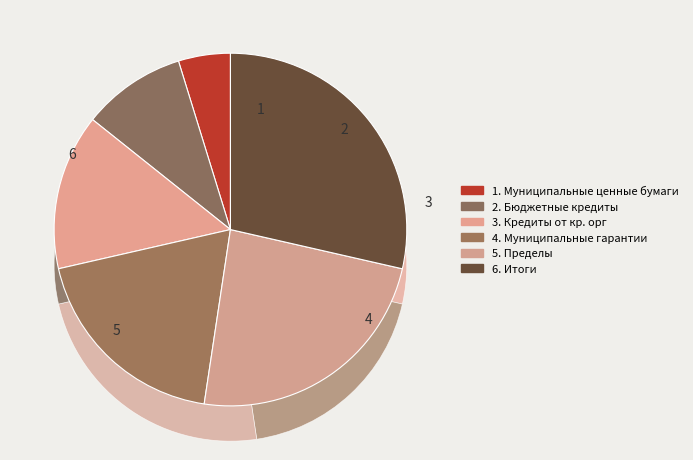

Which slice is the largest?

6. Итоги